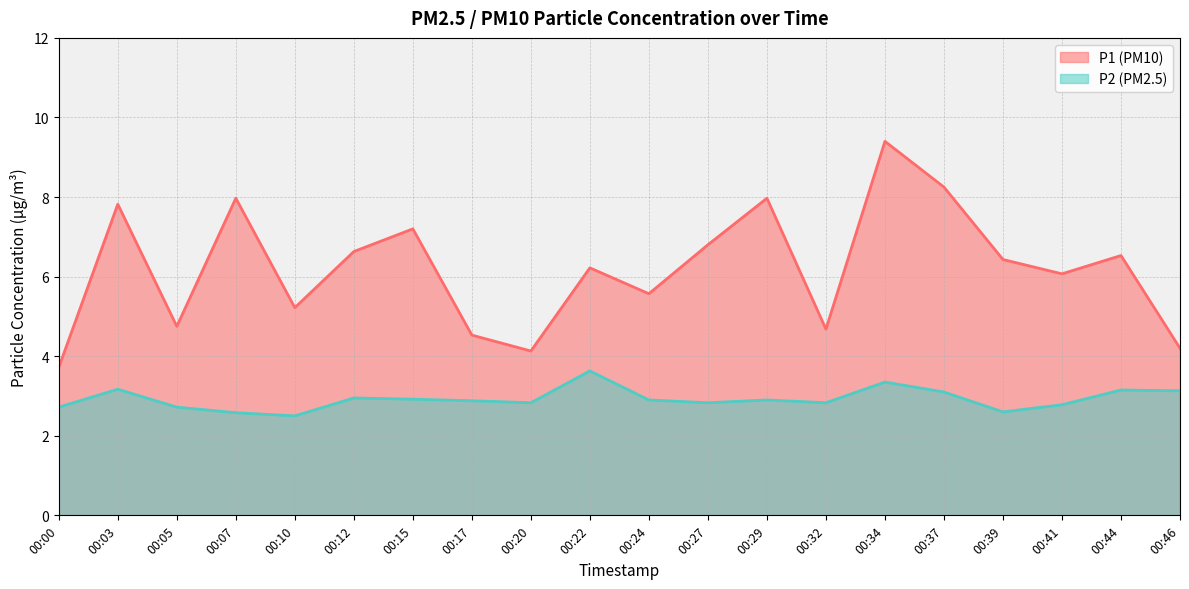

At which label is P1 closest to 6?

00:41